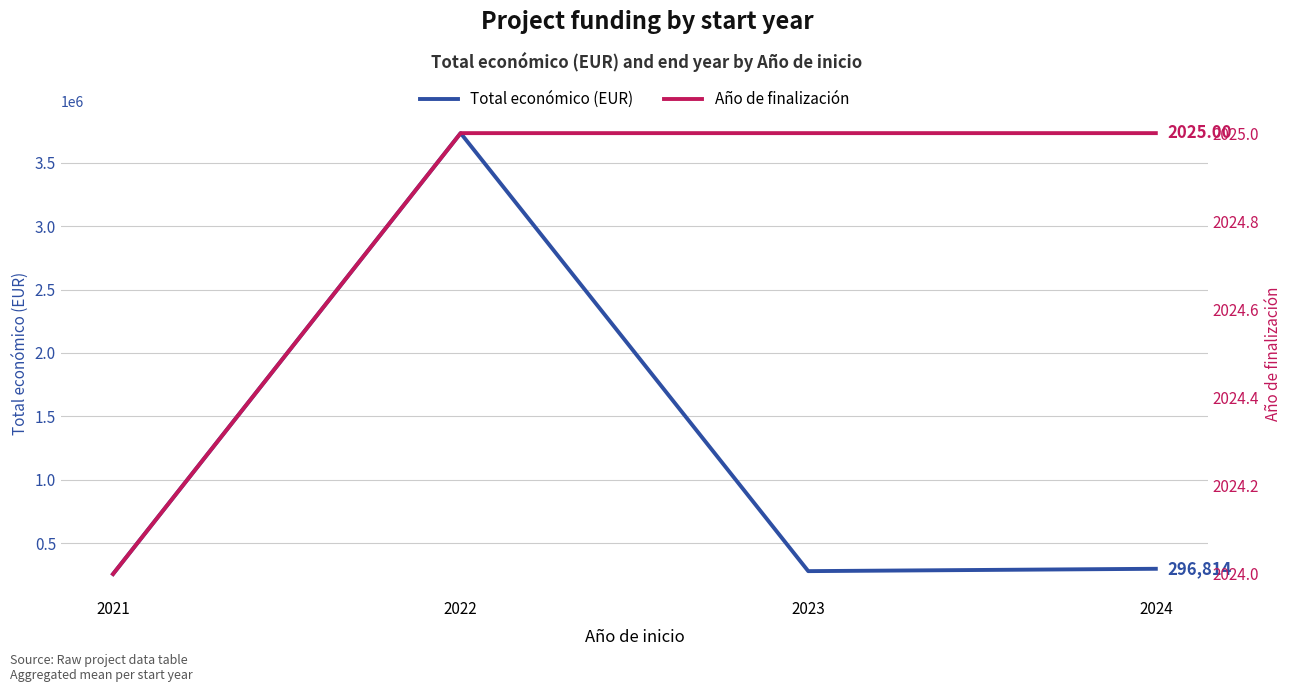

Where is the first local minimum for Total económico (EUR)?

2023